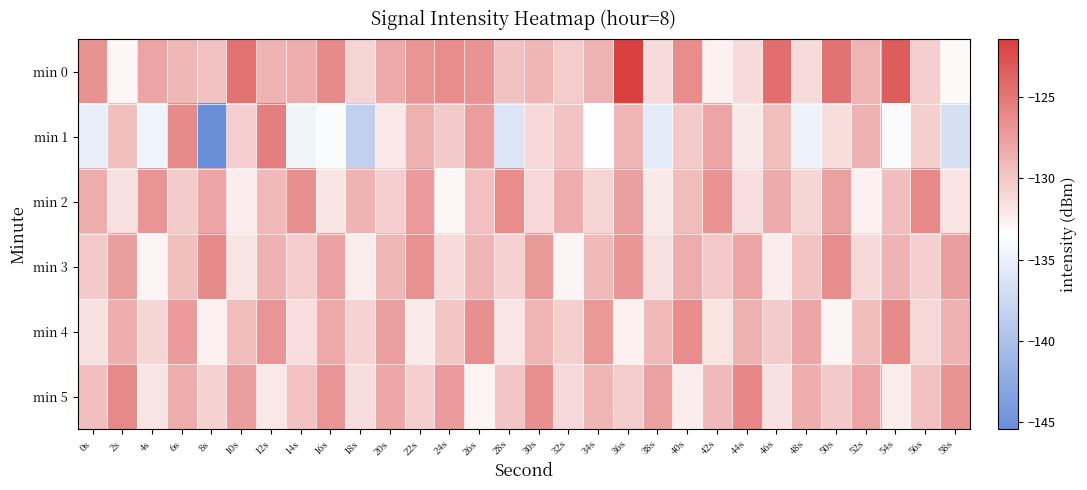

List the series in order of their peak value, highest first.

min 0, min 1, min 5, min 2, min 3, min 4